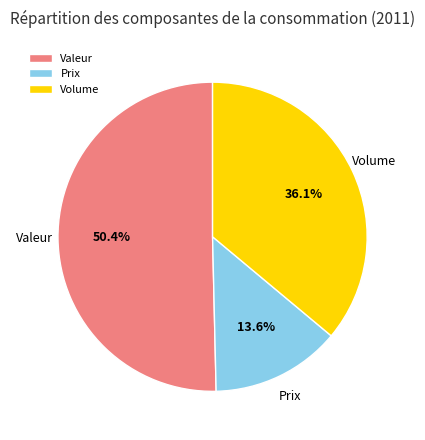

To the nearest percent, what percentage of the pie is Volume?

36%